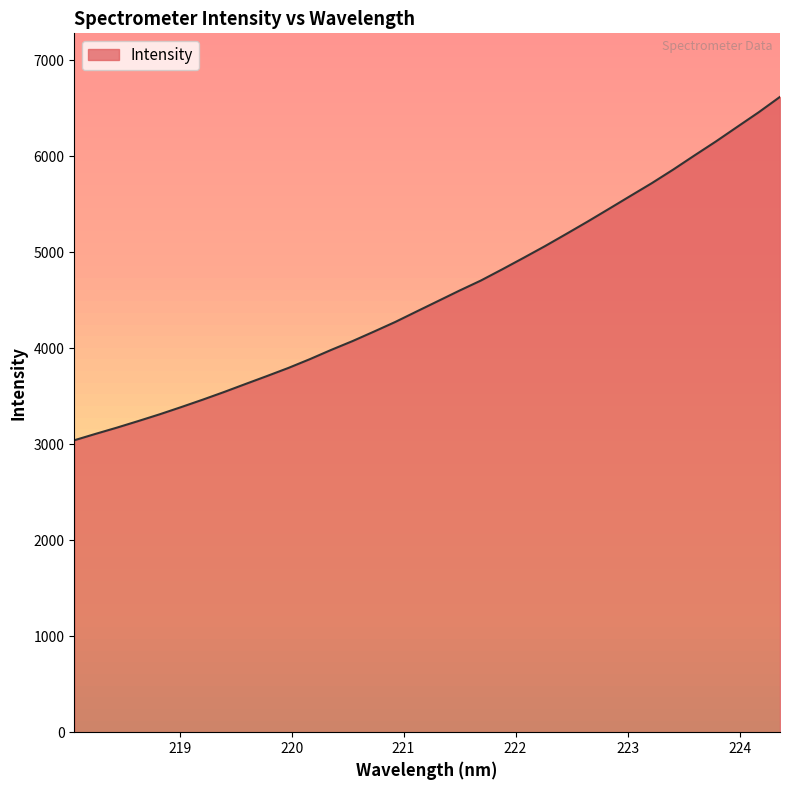

Reading left to right, transcribe all the data shown in this chart.

3042.2	3109.4	3174.6	3243.3	3313.7	3388.6	3465.4	3545.5	3629.0	3711.5	3795.8	3887.1	3983.8	4075.8	4174.6	4275.4	4384.8	4493.3	4602.0	4706.7	4823.7	4943.6	5065.5	5192.8	5321.9	5454.9	5588.8	5721.9	5863.2	6011.0	6156.4	6308.6	6460.0	6620.9